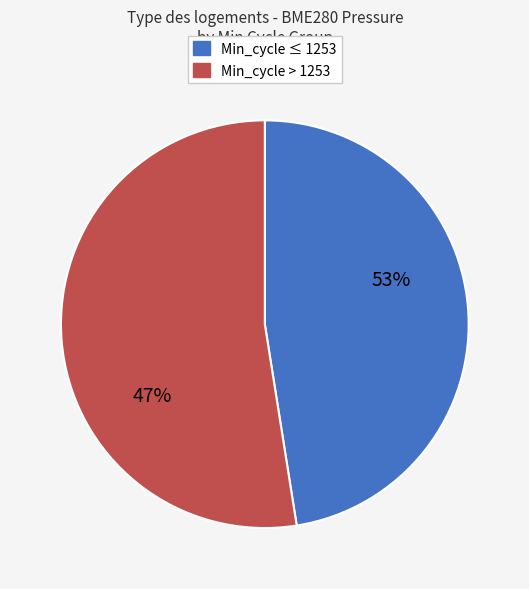

Do 1254 and 1257 together represent more than half of the pie?

No